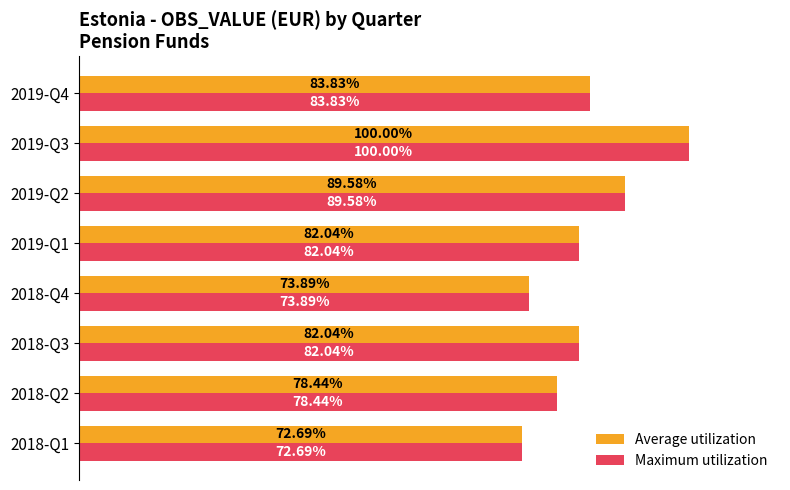

Is the value of Average utilization at 2018-Q3 greater than the value of Maximum utilization at 2019-Q3?

No